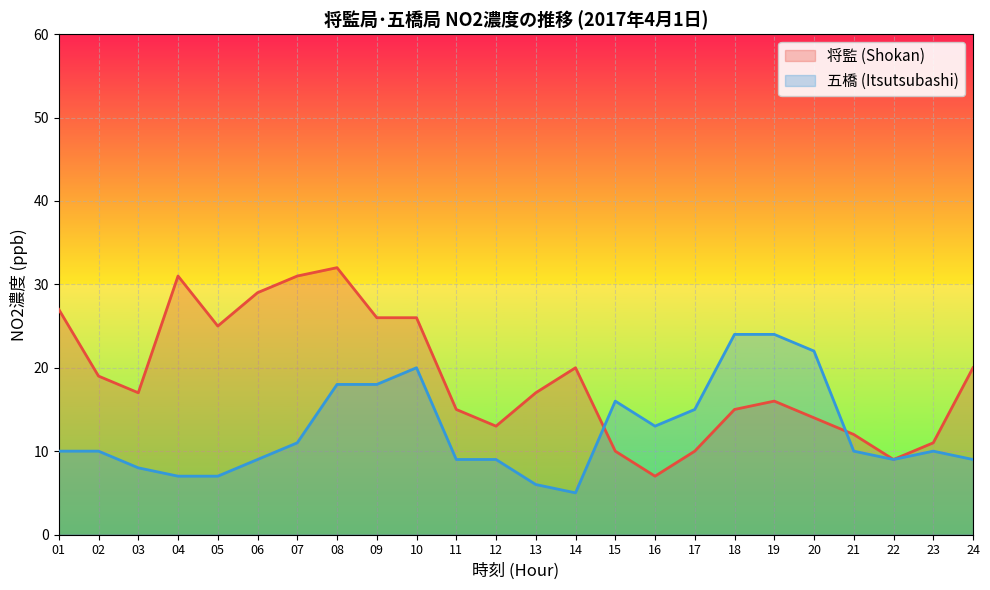

What is the average value of the 将監 (Shokan) series?

19